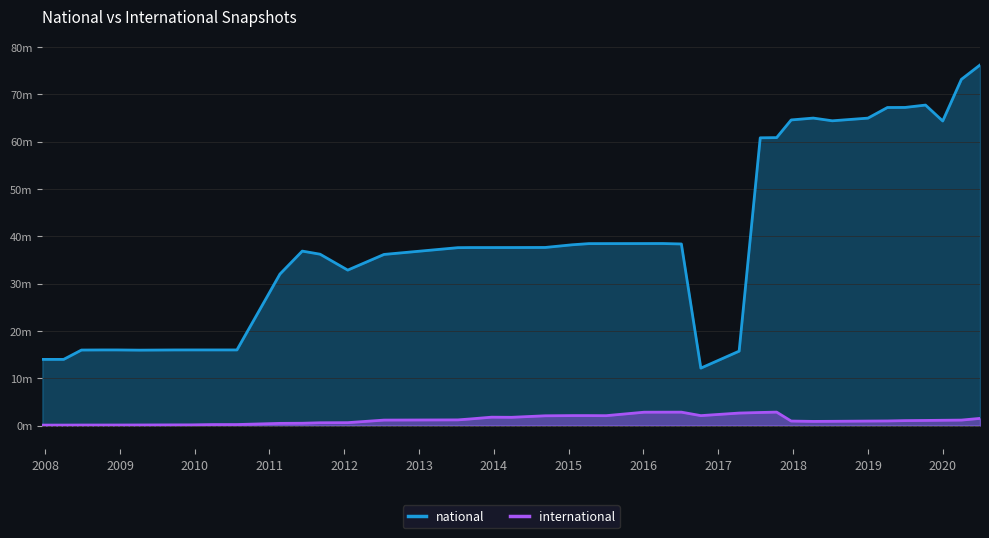

What is the sum of all international values?

48309758